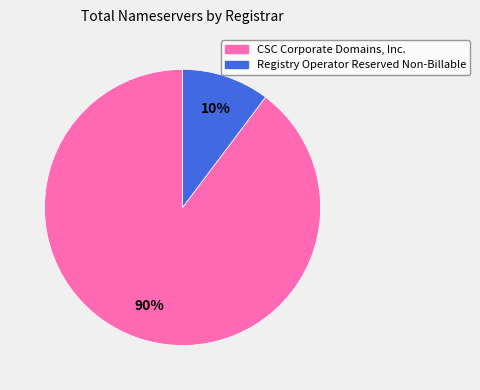

Which slice is the smallest?

Registry Operator Reserved Non-Billable